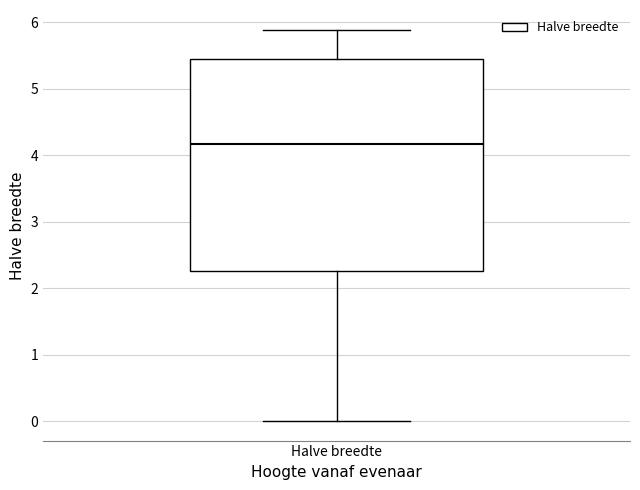

Read this box plot against the y-axis: the position of the median line, the range covered by the box, and the ends of both whiskers. The values are not printed on the chart, so give them approximately, as read against the axis.

median 4.2, box 2.3 to 5.4, whiskers 0.0 to 5.9